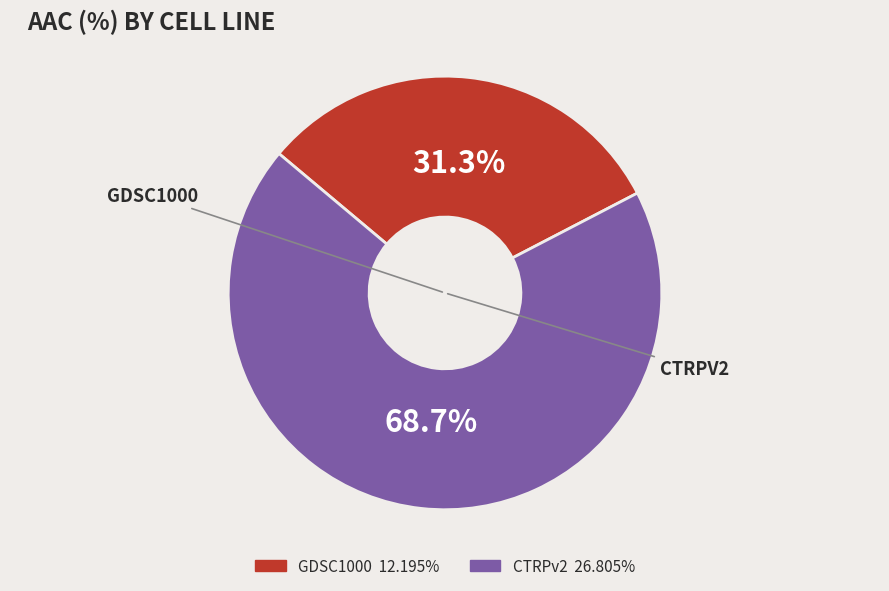

Count the number of slices in the pie.

2